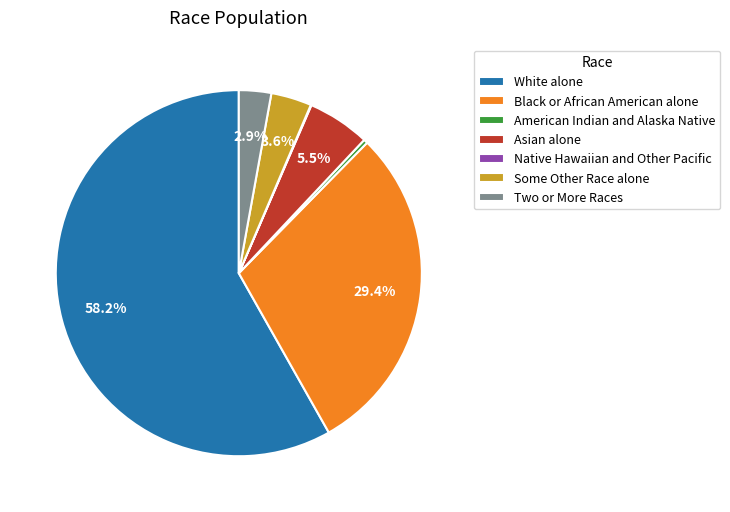

To the nearest percent, what is the difference between the largest and smallest slice percentages?

58%